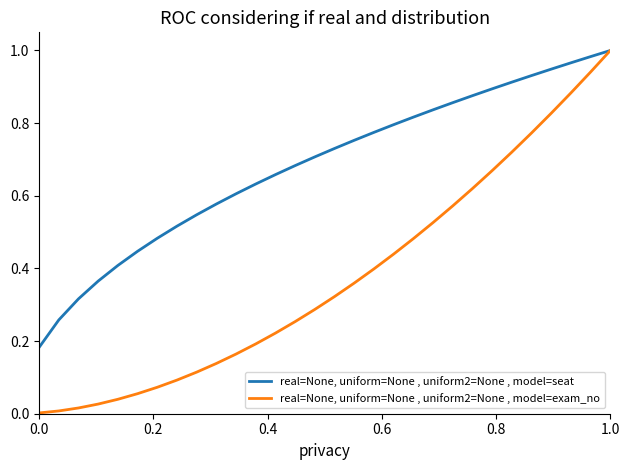

At how many categories does at least one series exceed 0?

30